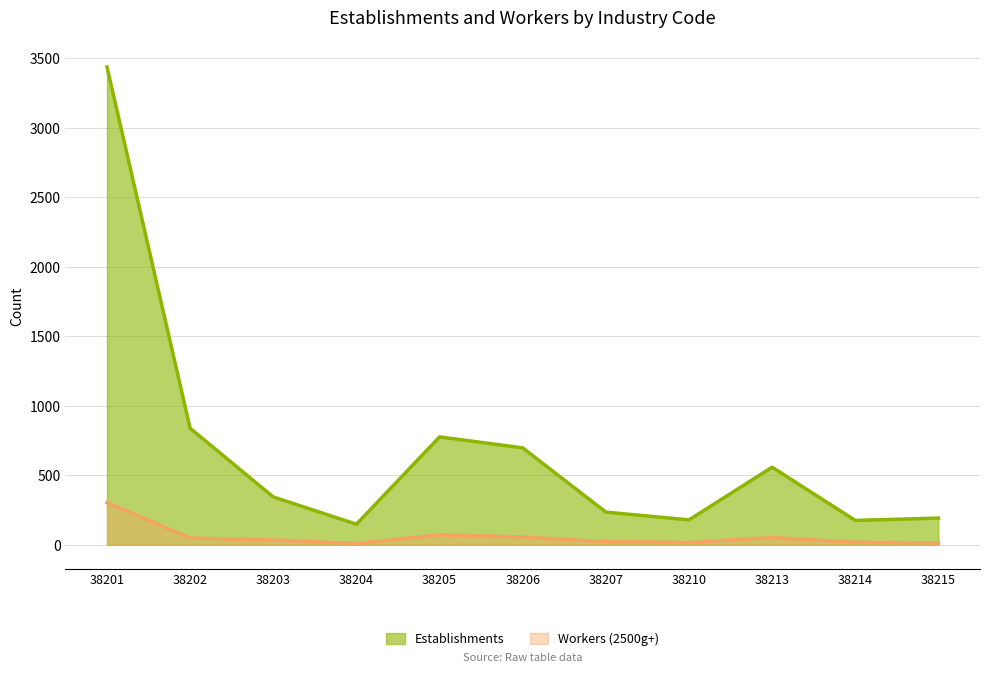

How many lines are shown in the chart?

2